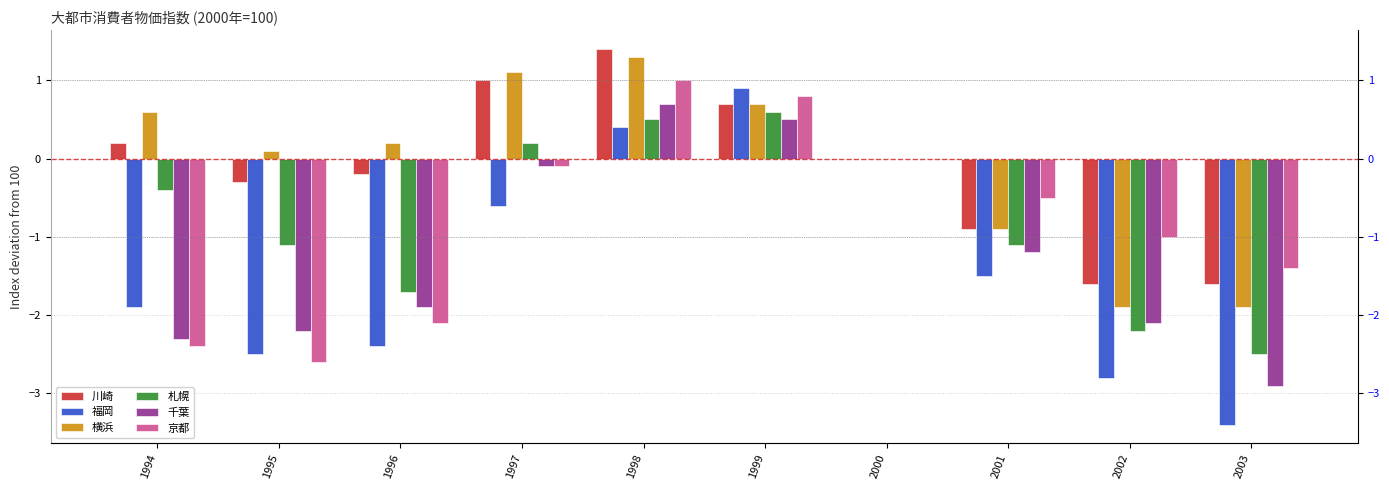

How many groups of bars are there?

10